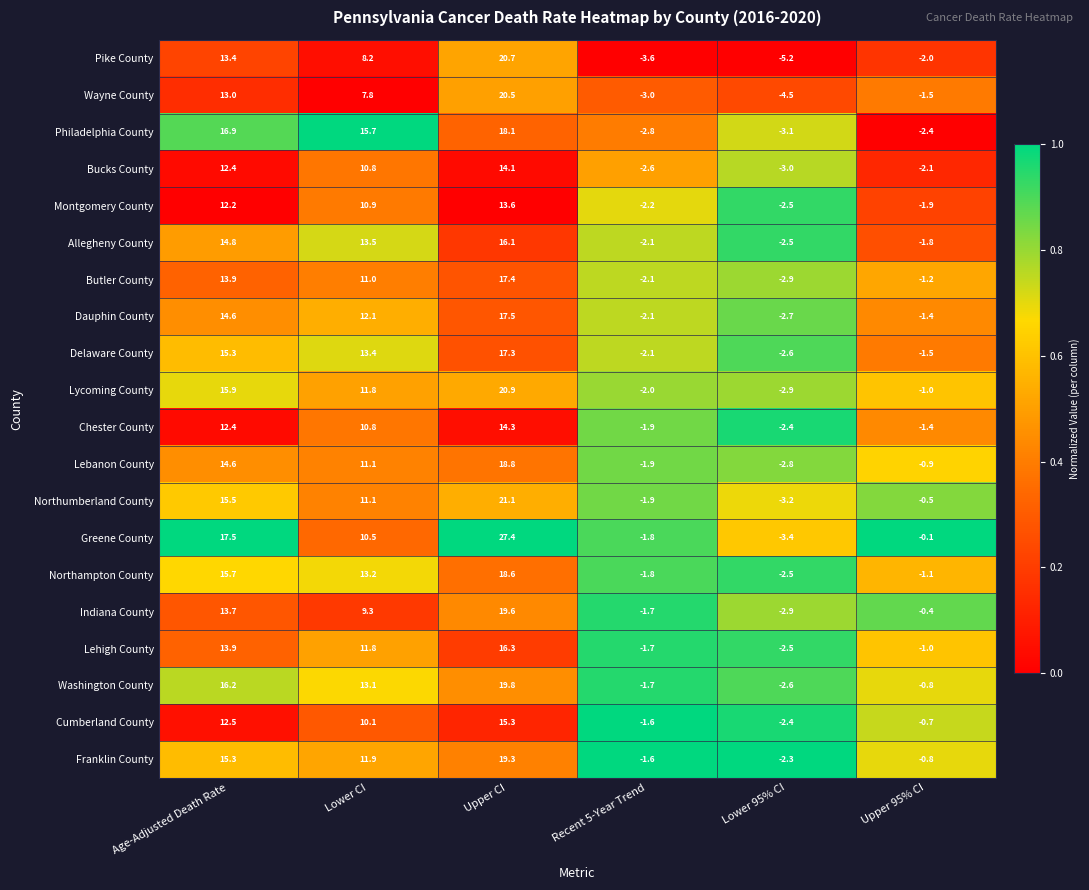

Which series changed the most between Lower CI and Upper 95% CI?

Philadelphia County